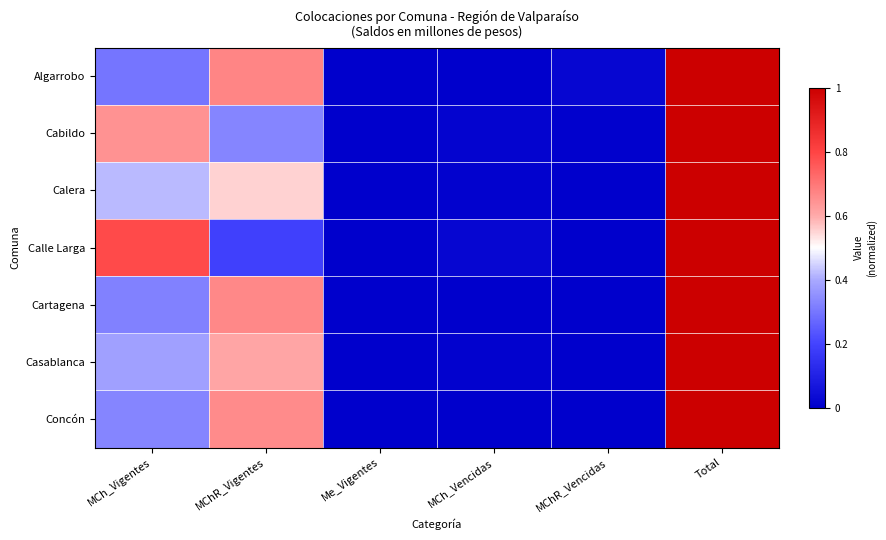

Which series has the widest spread of values?

Algarrobo